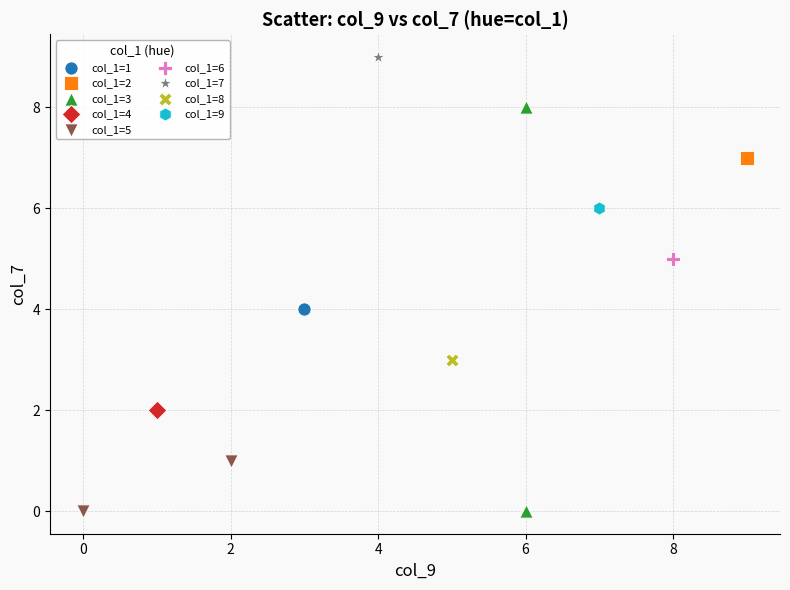

What are all the series names shown in the legend?

col_1=1, col_1=2, col_1=3, col_1=4, col_1=5, col_1=6, col_1=7, col_1=8, col_1=9